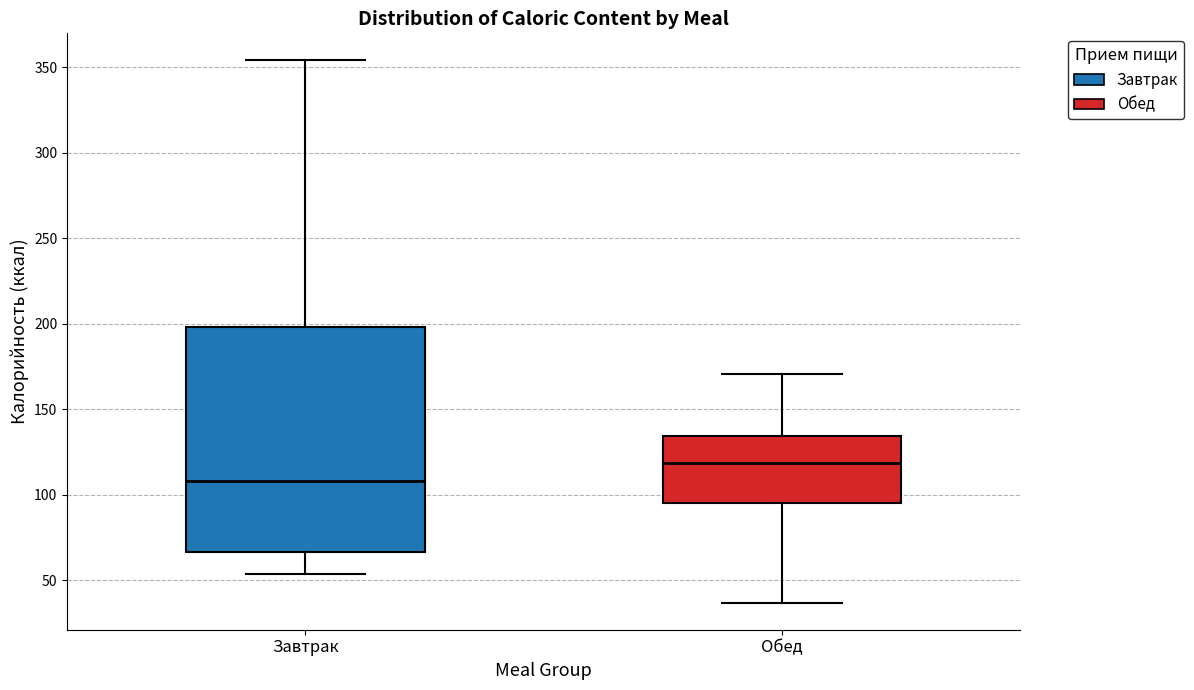

Which box has the highest median line?

Обед